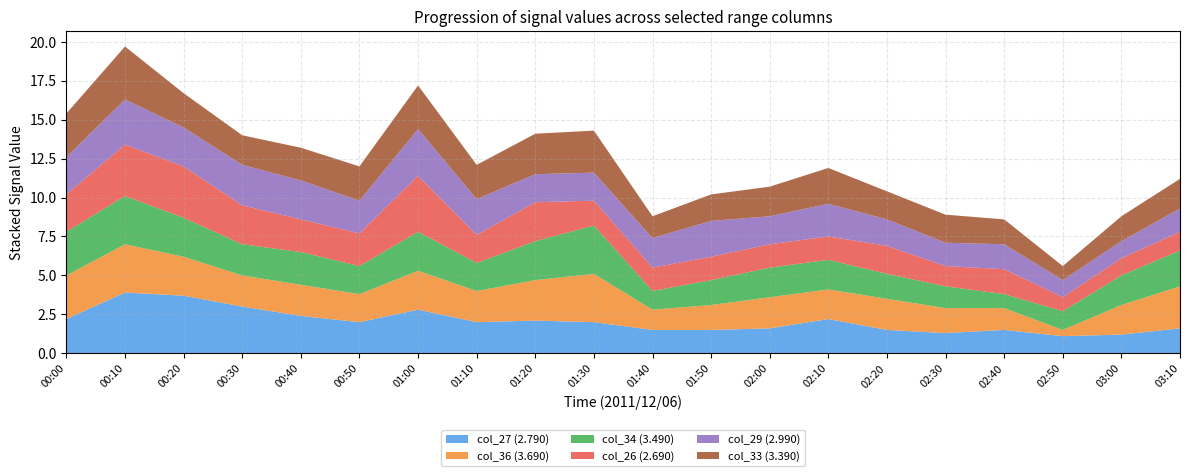

Reading left to right, list all the values displayed in this chart.

col_27 (2.790): 2.2	3.9	3.7	3.0	2.4	2.0	2.8	2.0	2.1	2.0	1.5	1.5	1.6	2.2	1.5	1.3	1.5	1.1	1.2	1.6
col_36 (3.690): 2.8	3.1	2.5	2.0	2.0	1.8	2.5	2.0	2.6	3.1	1.3	1.6	2.0	1.9	2.0	1.6	1.4	0.4	1.9	2.7
col_34 (3.490): 2.8	3.1	2.5	2.0	2.1	1.8	2.5	1.8	2.5	3.1	1.2	1.6	1.9	1.9	1.6	1.4	0.9	1.2	1.9	2.3
col_26 (2.690): 2.4	3.3	3.3	2.5	2.1	2.1	3.6	1.8	2.5	1.6	1.5	1.5	1.5	1.5	1.8	1.3	1.6	0.9	1.1	1.2
col_29 (2.990): 2.4	2.9	2.5	2.6	2.5	2.1	3.0	2.3	1.8	1.8	1.9	2.3	1.8	2.1	1.7	1.5	1.6	1.1	1.1	1.5
col_33 (3.390): 2.8	3.4	2.2	1.9	2.1	2.2	2.8	2.2	2.6	2.7	1.4	1.7	1.9	2.3	1.8	1.8	1.6	0.9	1.6	1.9